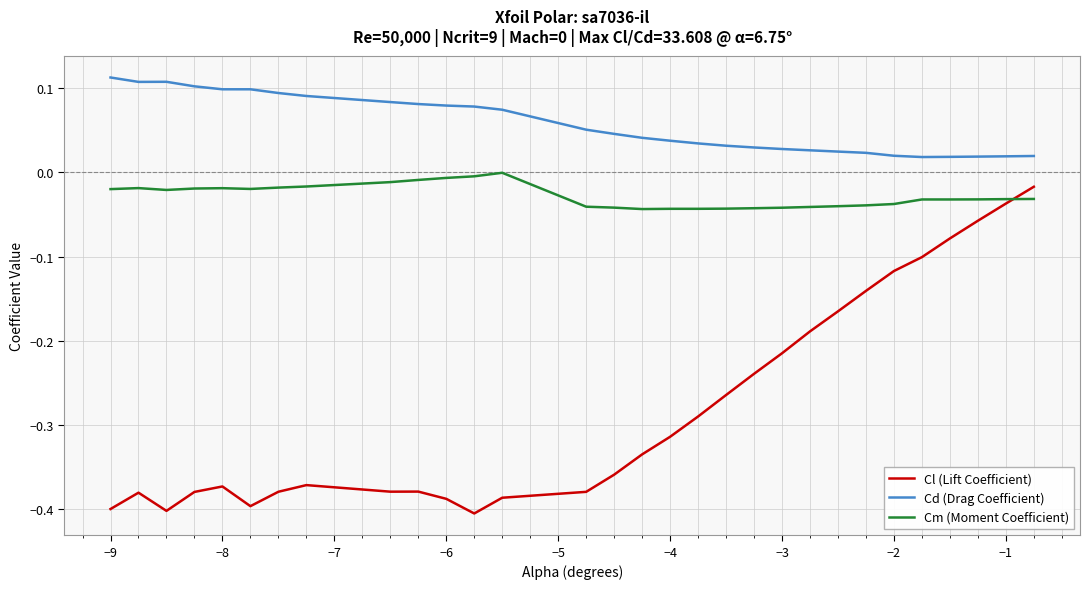

What is the sum of all Cd (Drag Coefficient) values?

1.7